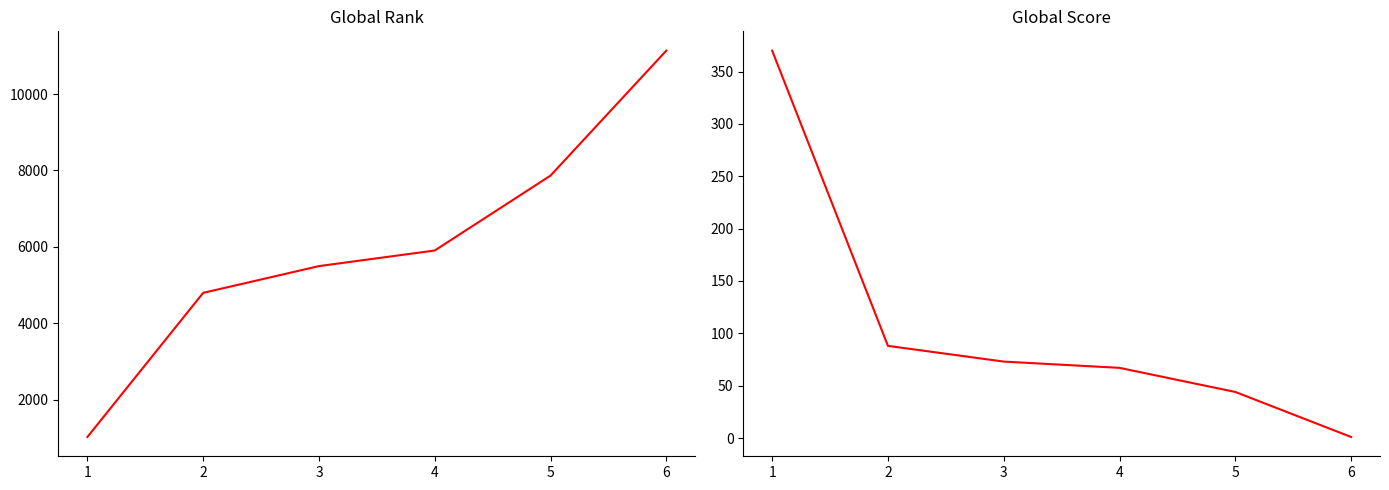

Which category has the lowest value in the Global Rank series?

1